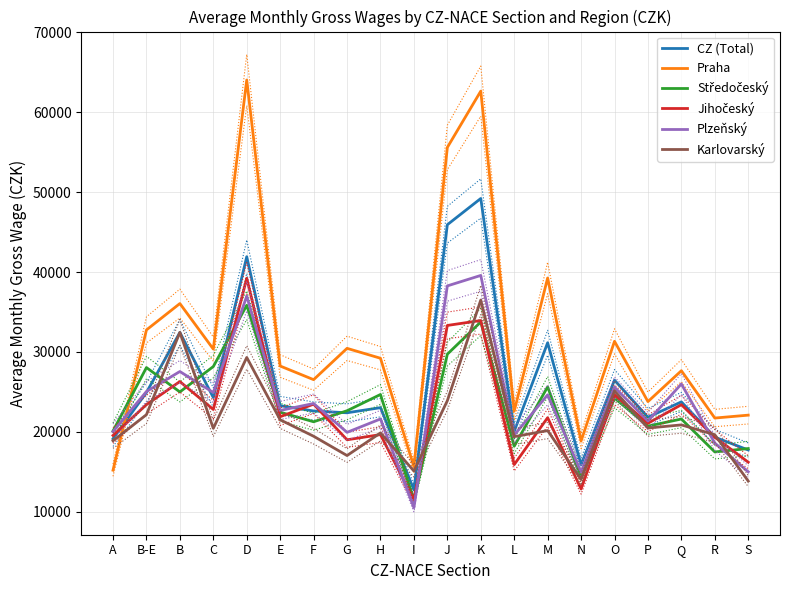

Which label corresponds to the smallest value in the chart?

I